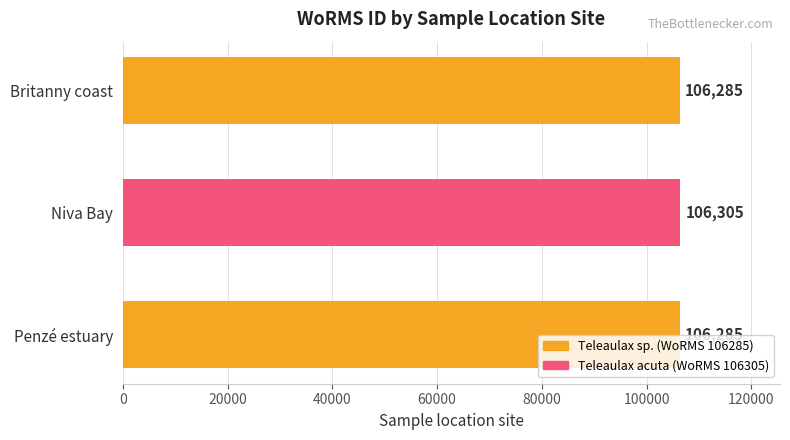

Does the chart contain stacked bars?

No